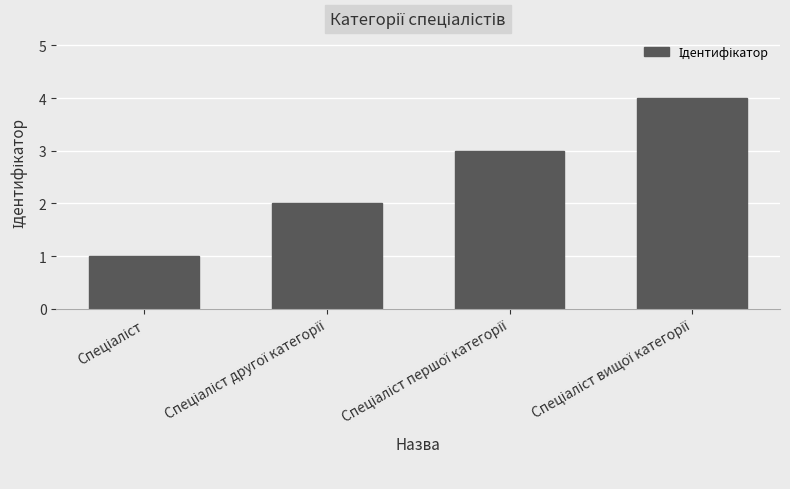

What is the sum of all values?

10